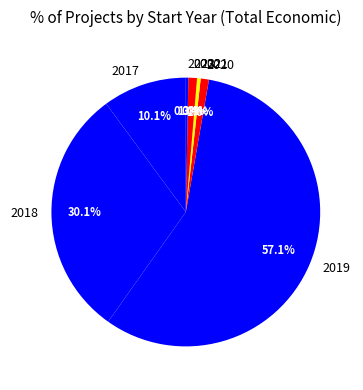

Is there a majority slice in this chart?

Yes